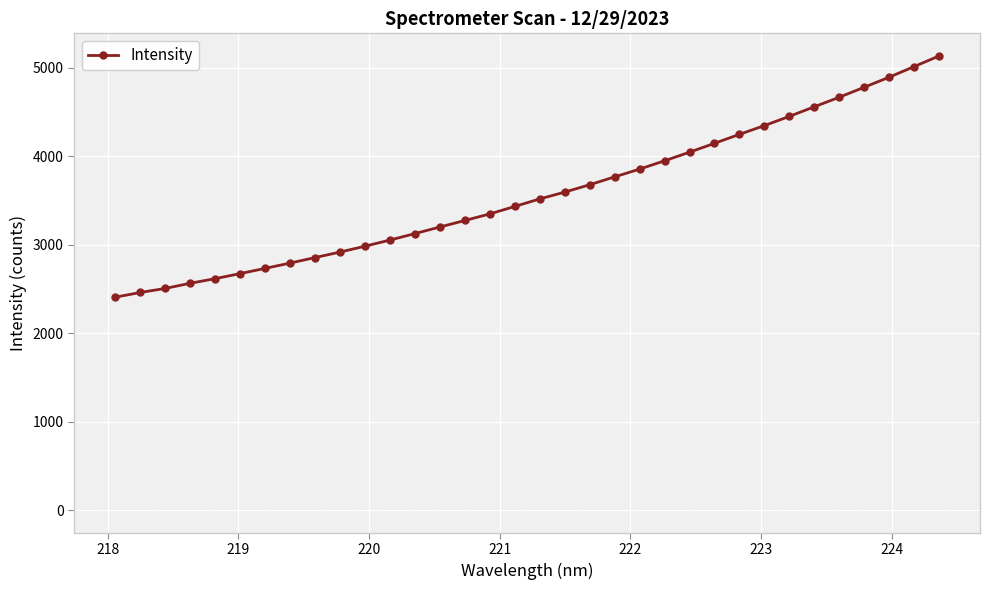

What is the difference between the second highest and second lowest values?

2553.3